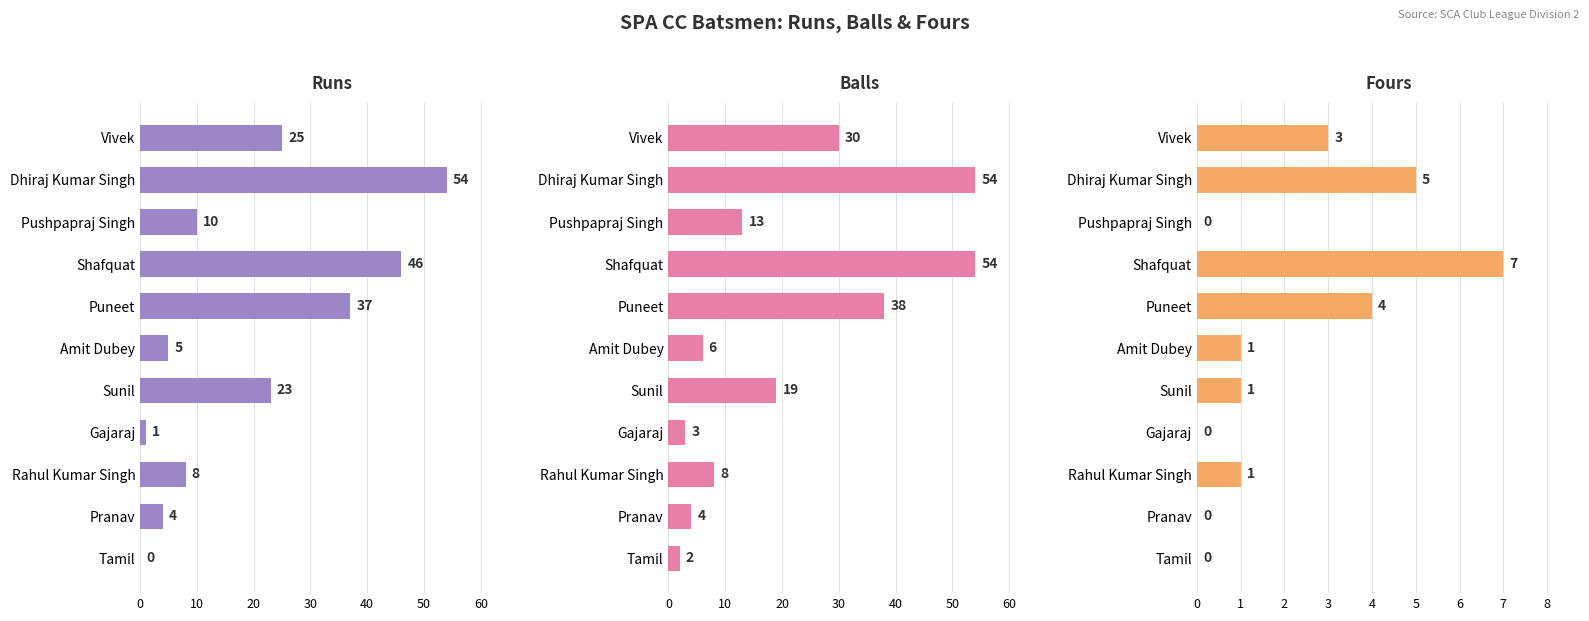

Between 0 and 70, which series saw the biggest shift?

Balls